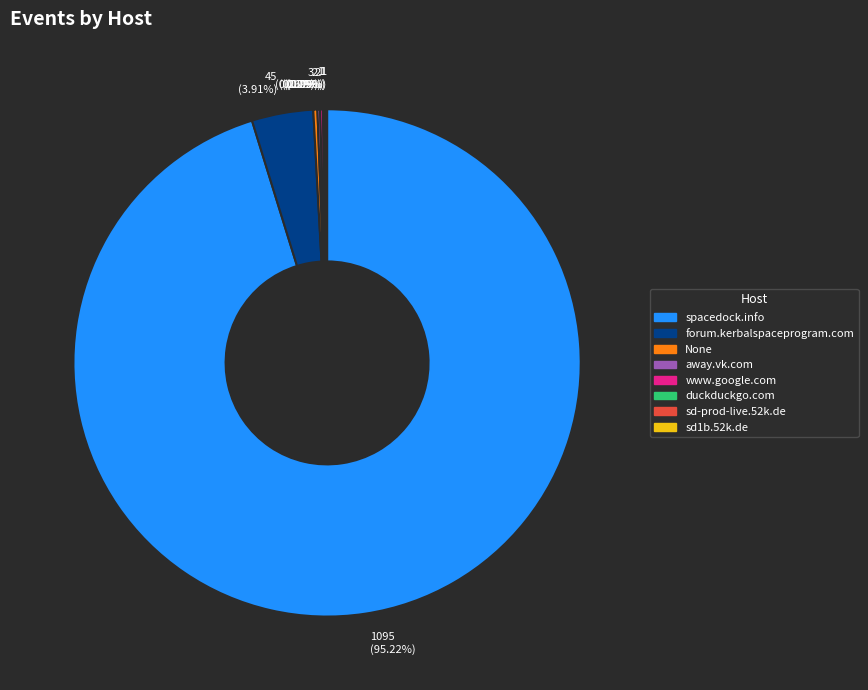

Does any single category account for the majority?

Yes